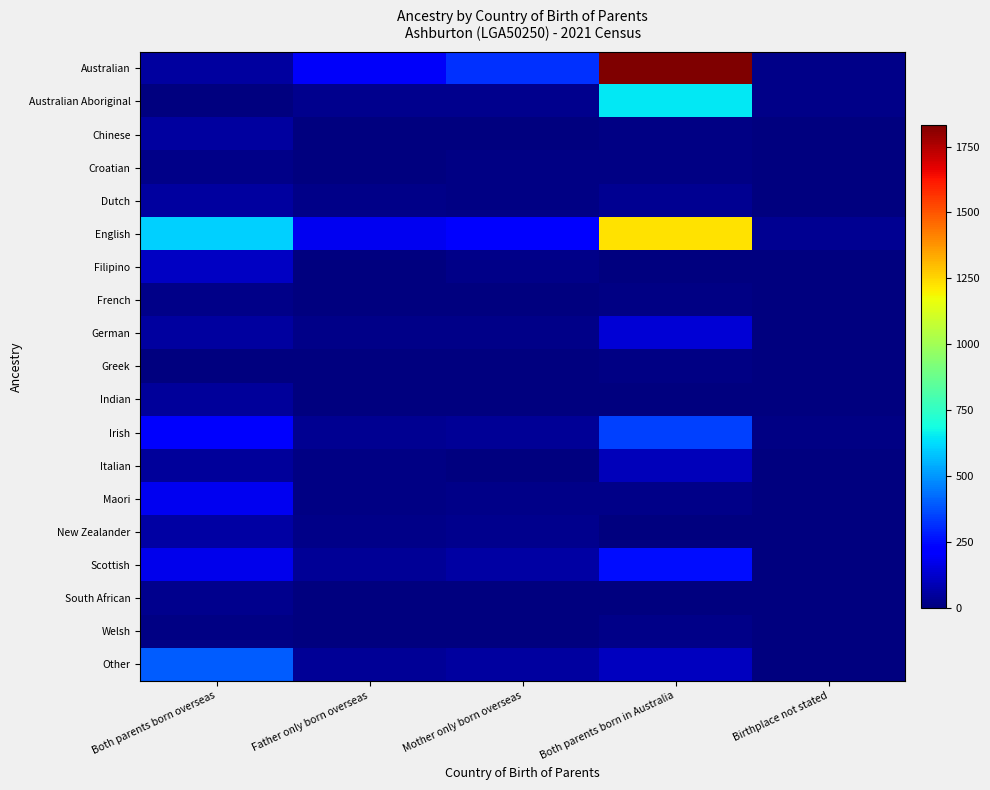

Reading left to right, extract all data points from this chart.

Australian: Both parents born overseas=51	Father only born overseas=199	Mother only born overseas=317	Both parents born in Australia=1833	Birthplace not stated=17
Australian Aboriginal: Both parents born overseas=3	Father only born overseas=26	Mother only born overseas=22	Both parents born in Australia=650	Birthplace not stated=17
Chinese: Both parents born overseas=53	Father only born overseas=3	Mother only born overseas=4	Both parents born in Australia=9	Birthplace not stated=0
Croatian: Both parents born overseas=21	Father only born overseas=7	Mother only born overseas=9	Both parents born in Australia=9	Birthplace not stated=0
Dutch: Both parents born overseas=51	Father only born overseas=20	Mother only born overseas=8	Both parents born in Australia=32	Birthplace not stated=0
English: Both parents born overseas=602	Father only born overseas=186	Mother only born overseas=226	Both parents born in Australia=1229	Birthplace not stated=35
Filipino: Both parents born overseas=112	Father only born overseas=0	Mother only born overseas=16	Both parents born in Australia=4	Birthplace not stated=0
French: Both parents born overseas=21	Father only born overseas=0	Mother only born overseas=3	Both parents born in Australia=10	Birthplace not stated=0
German: Both parents born overseas=55	Father only born overseas=16	Mother only born overseas=16	Both parents born in Australia=137	Birthplace not stated=6
Greek: Both parents born overseas=6	Father only born overseas=0	Mother only born overseas=0	Both parents born in Australia=8	Birthplace not stated=0
Indian: Both parents born overseas=46	Father only born overseas=0	Mother only born overseas=4	Both parents born in Australia=6	Birthplace not stated=0
Irish: Both parents born overseas=201	Father only born overseas=29	Mother only born overseas=40	Both parents born in Australia=346	Birthplace not stated=14
Italian: Both parents born overseas=47	Father only born overseas=10	Mother only born overseas=6	Both parents born in Australia=98	Birthplace not stated=3
Maori: Both parents born overseas=182	Father only born overseas=11	Mother only born overseas=16	Both parents born in Australia=20	Birthplace not stated=0
New Zealander: Both parents born overseas=63	Father only born overseas=15	Mother only born overseas=27	Both parents born in Australia=7	Birthplace not stated=0
Scottish: Both parents born overseas=179	Father only born overseas=40	Mother only born overseas=58	Both parents born in Australia=256	Birthplace not stated=6
South African: Both parents born overseas=28	Father only born overseas=5	Mother only born overseas=3	Both parents born in Australia=0	Birthplace not stated=0
Welsh: Both parents born overseas=12	Father only born overseas=5	Mother only born overseas=3	Both parents born in Australia=21	Birthplace not stated=0
Other: Both parents born overseas=395	Father only born overseas=41	Mother only born overseas=53	Both parents born in Australia=106	Birthplace not stated=7